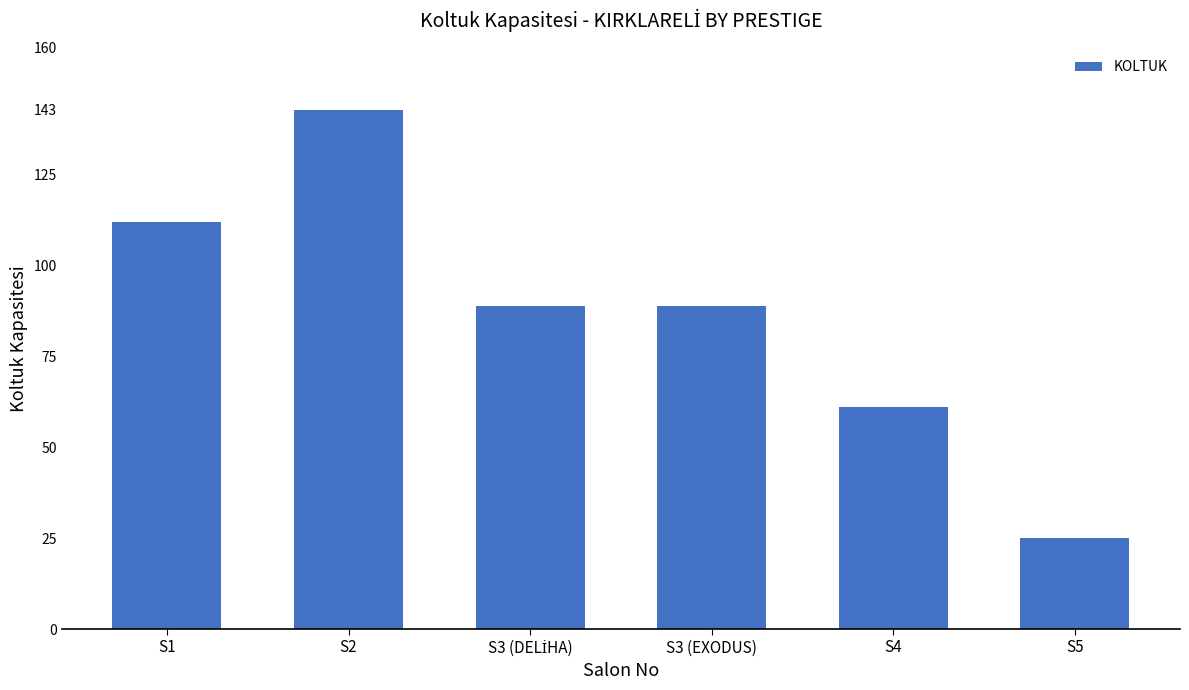

Reading right to left, extract all data points from this chart.

25	61	89	89	143	112